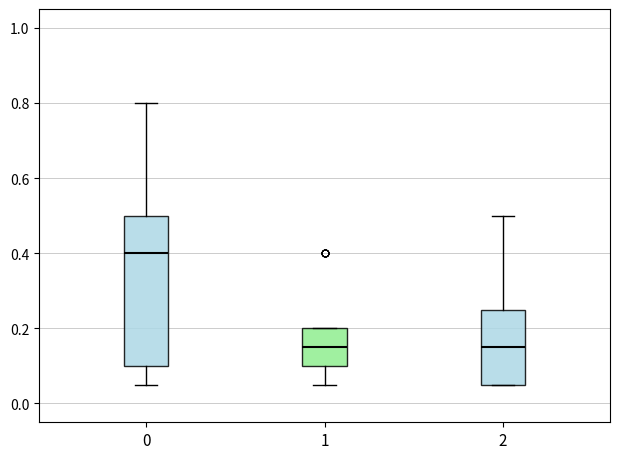

Comparing the boxes themselves (not the whiskers), which one is the tallest?

0